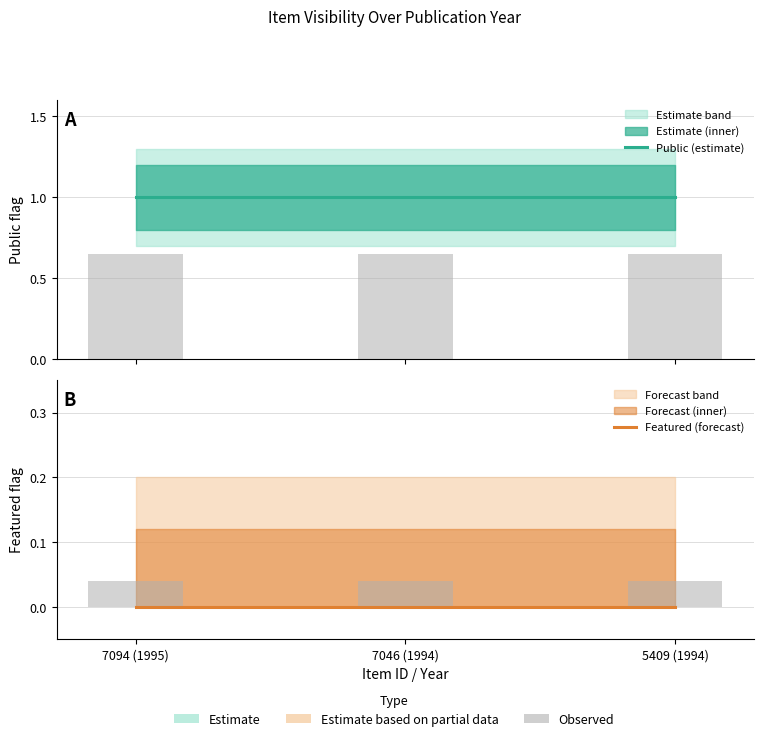

Reading left to right, extract all data points from this chart.

Public (estimate): 7094 (1995)=1	7046 (1994)=1	5409 (1994)=1
Featured (forecast): 7094 (1995)=0	7046 (1994)=0	5409 (1994)=0